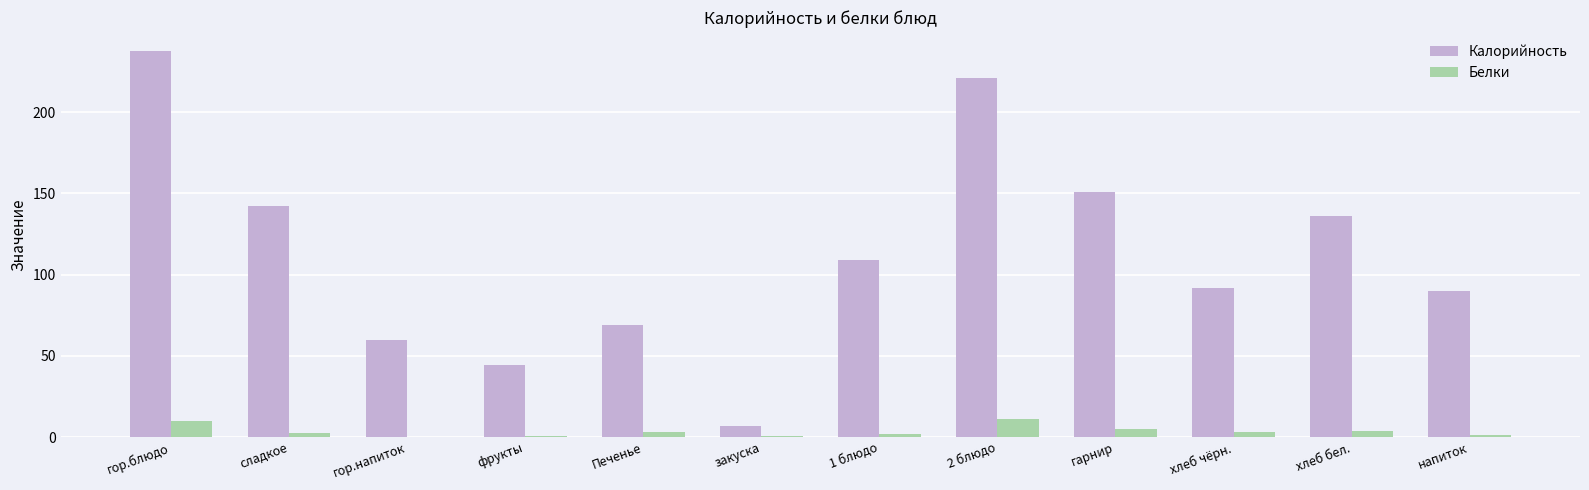

True or false: Калорийность has a value of 142.0 at сладкое.

True